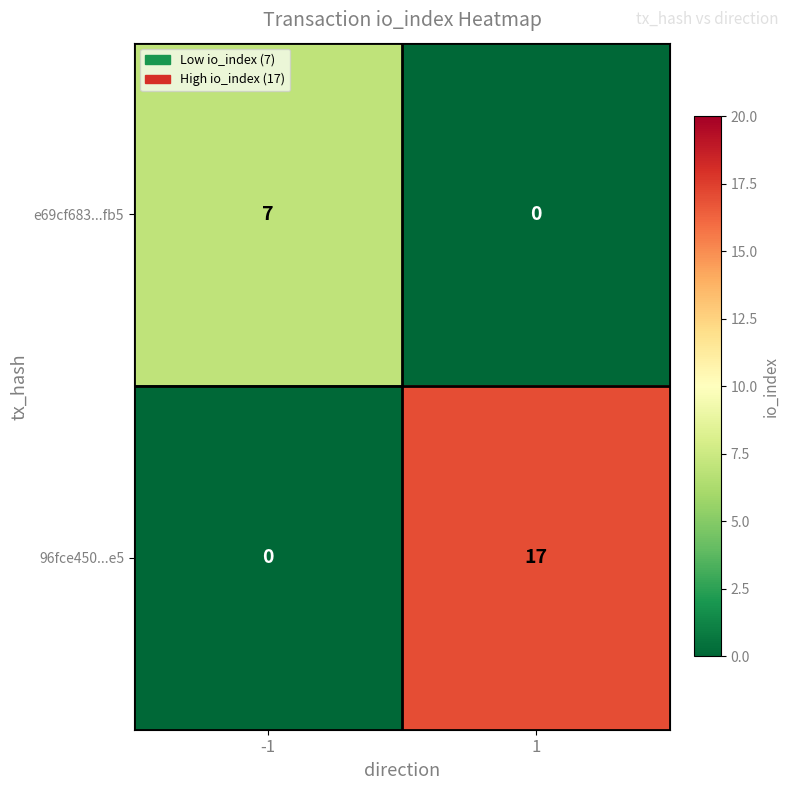

List the labels in order of e69cf683...fb5 value, smallest first.

1, -1